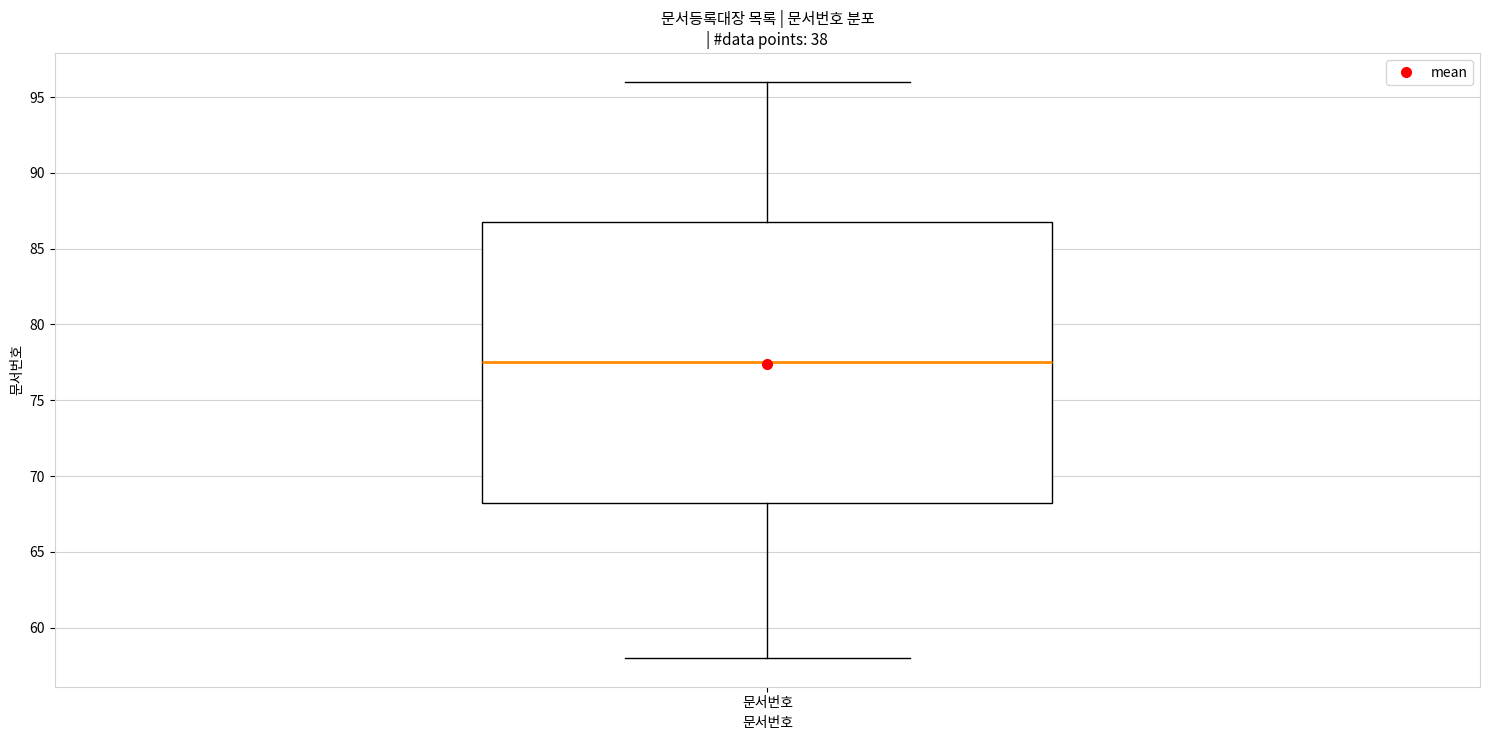

Transcribe this box plot: give where the median line is, the range the box spans, and where the two whiskers end, as read against the y-axis. The values are not printed on the chart, so give them approximately, as read against the axis.

median 77.5, box 68.5 to 87.0, whiskers 58.0 to 96.0